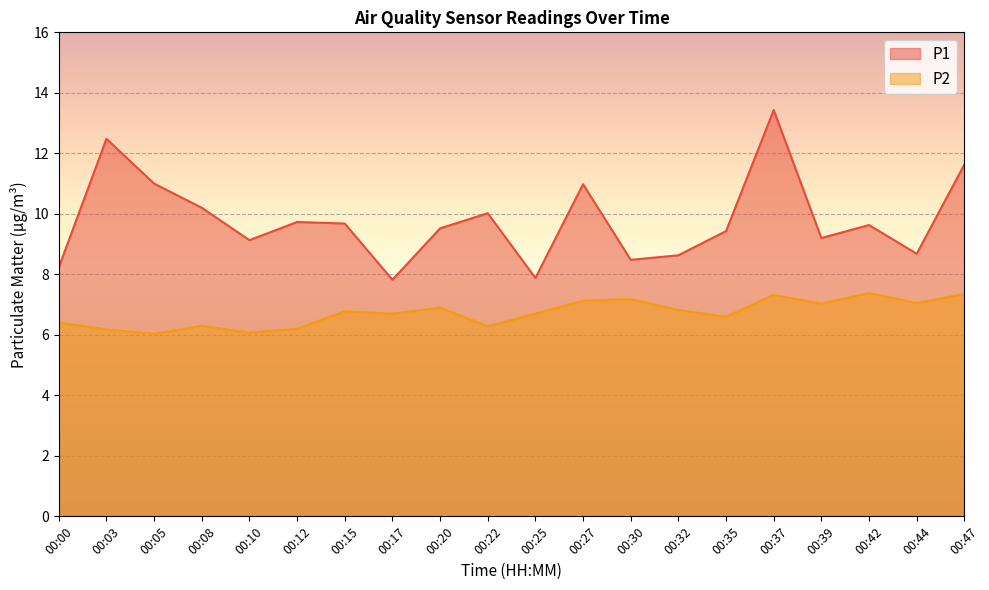

At which category is the sum across all series the highest?

00:37